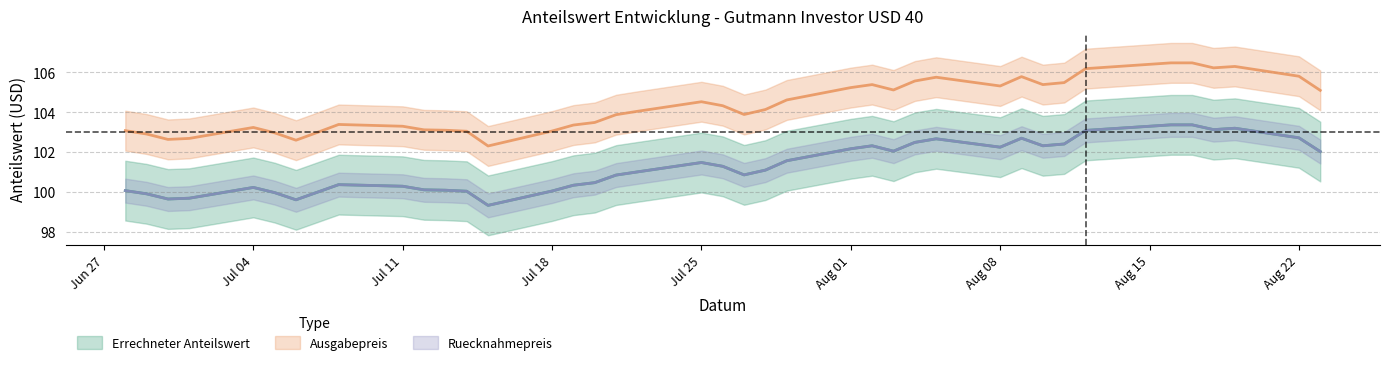

What is the maximum value shown in the chart?

106.5